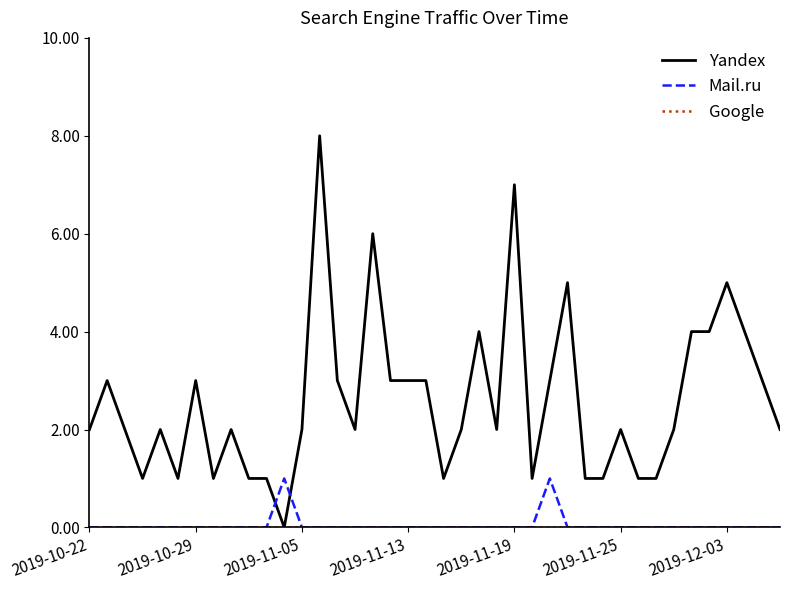

Which series has the widest spread of values?

Yandex